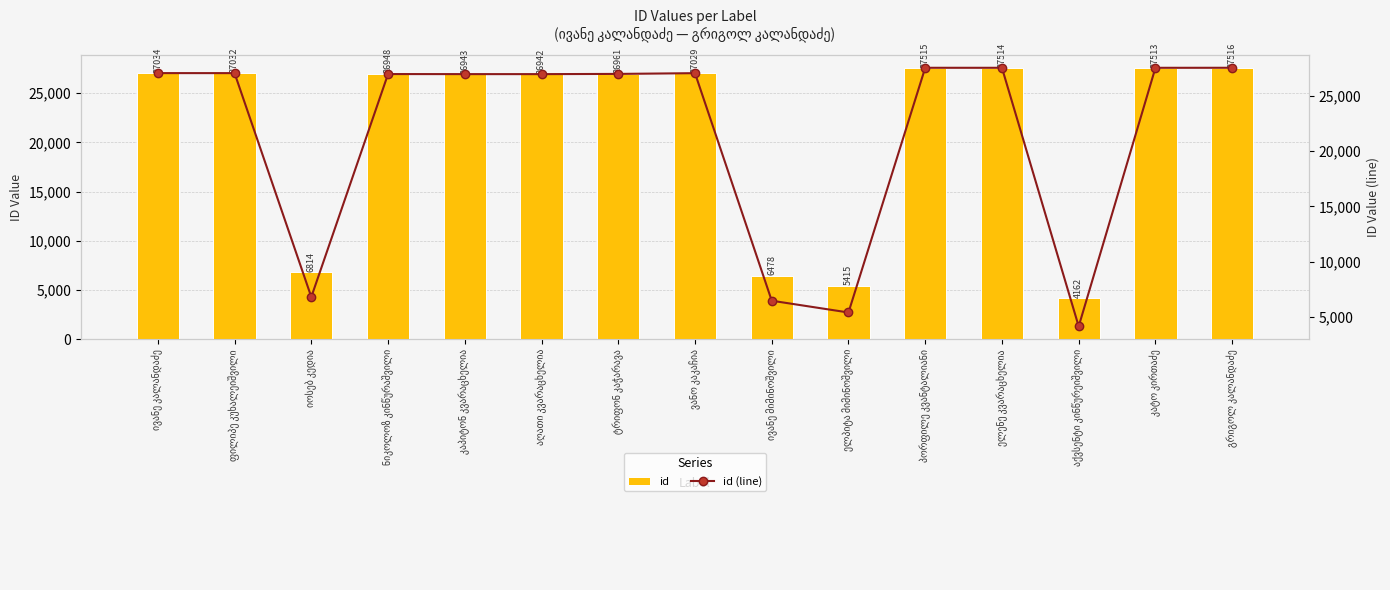

How many values in the id series are below 26961?

7